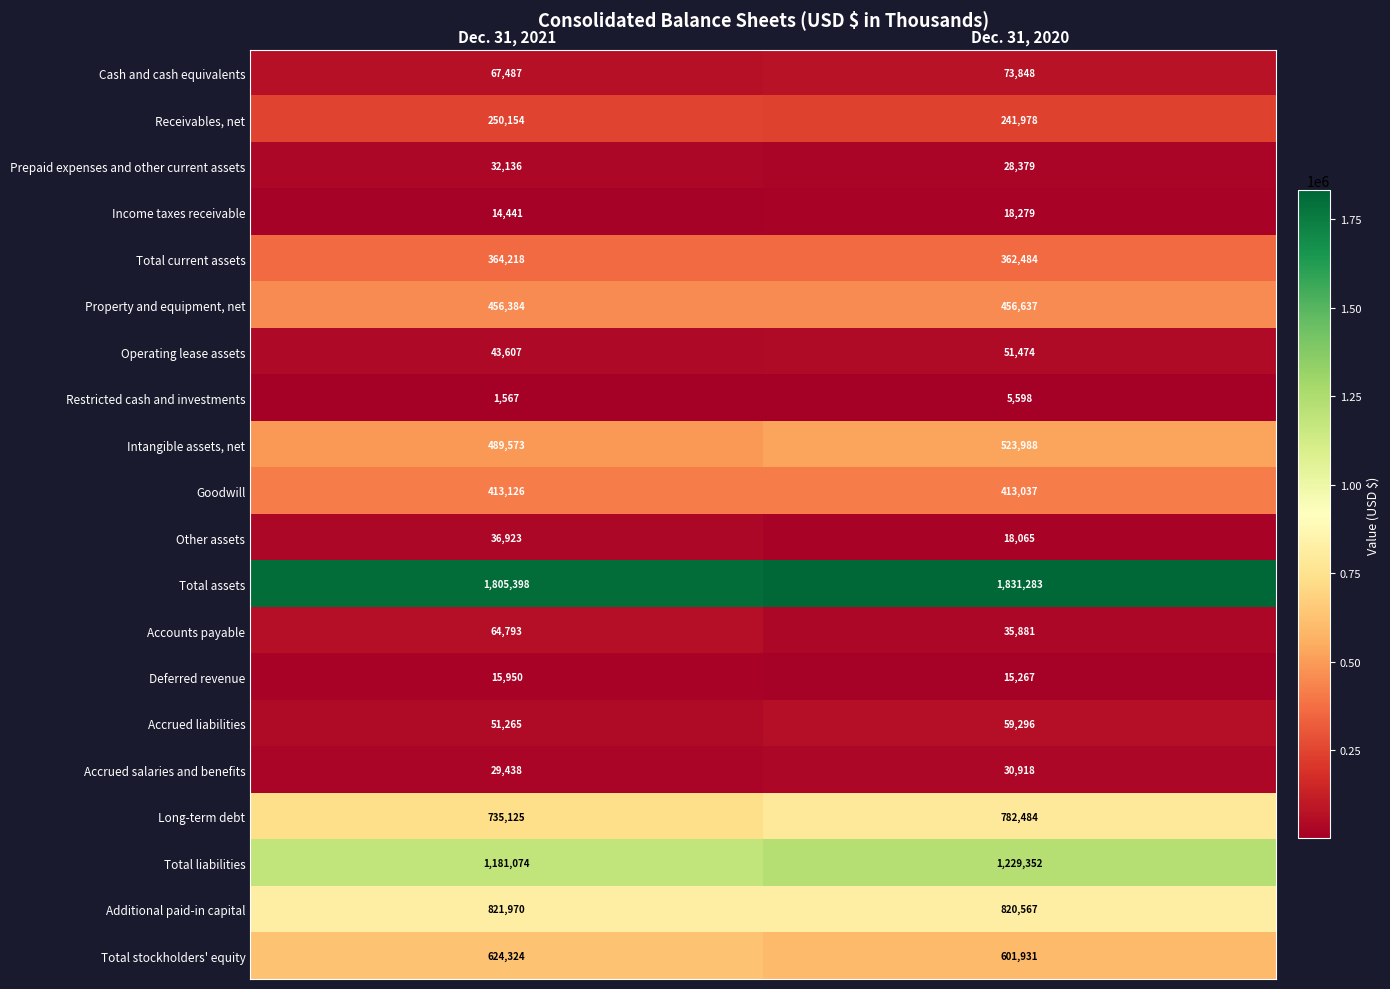

What is the sum of the Operating lease assets values at Dec. 31, 2021 and Dec. 31, 2020?

95081